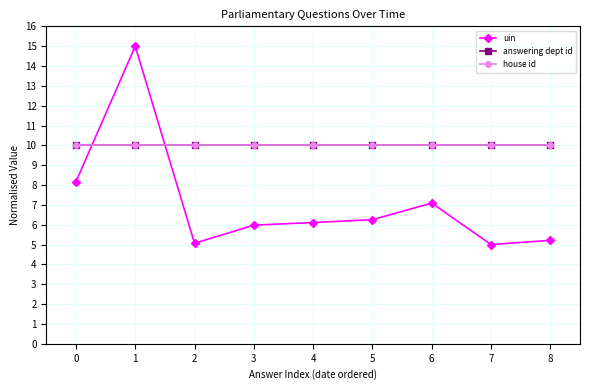

True or false: answering dept id and house id cross at least once.

False